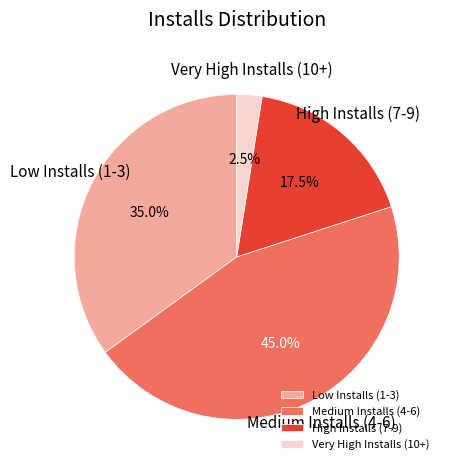

Is there a majority slice in this chart?

No